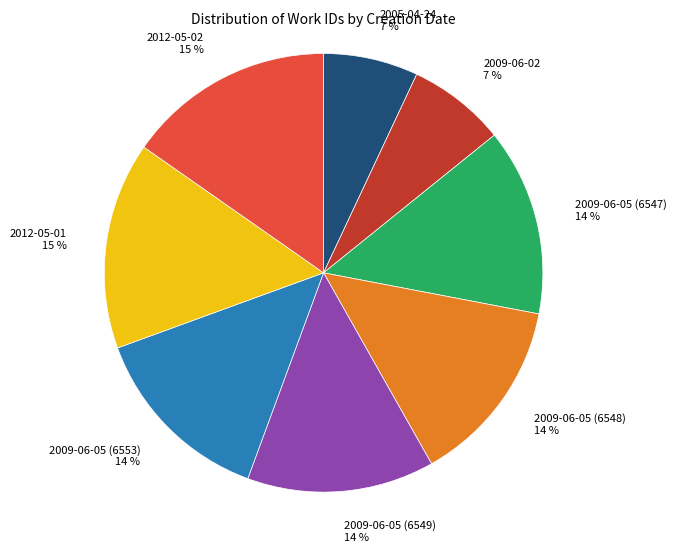

The 2005-04-24 slice represents 7% of the pie. True or false?

True